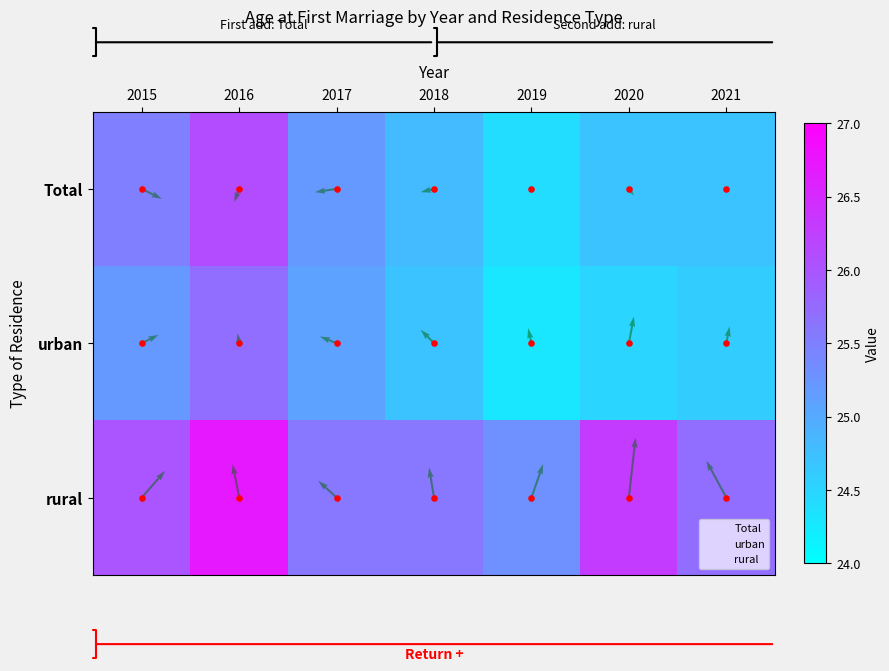

What is the difference between the maximum and minimum values in the rural series?

1.4